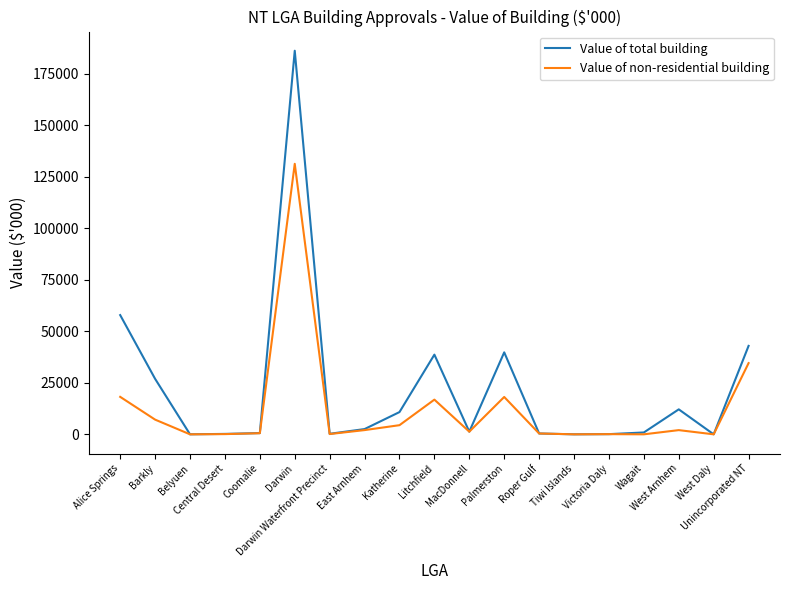

Is it true that Value of non-residential building equals 0.0 at West Daly?

True